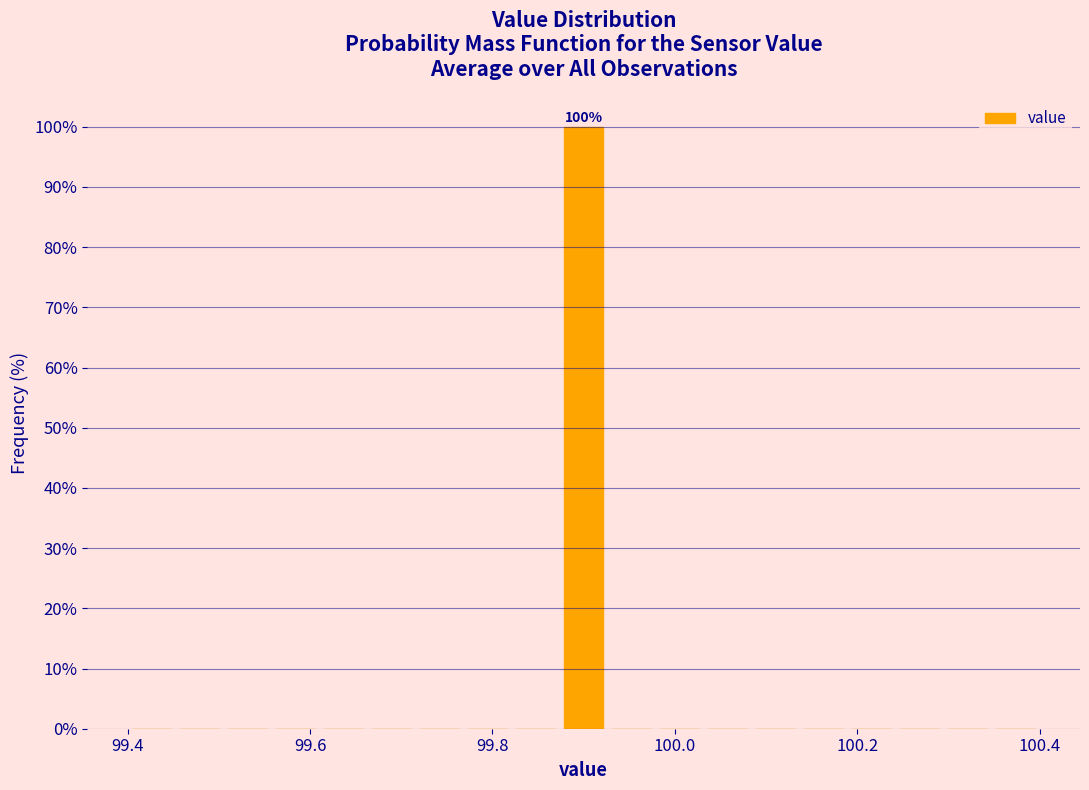

Read against the x-axis, roughly where is the centre of the tallest bar?

99.90